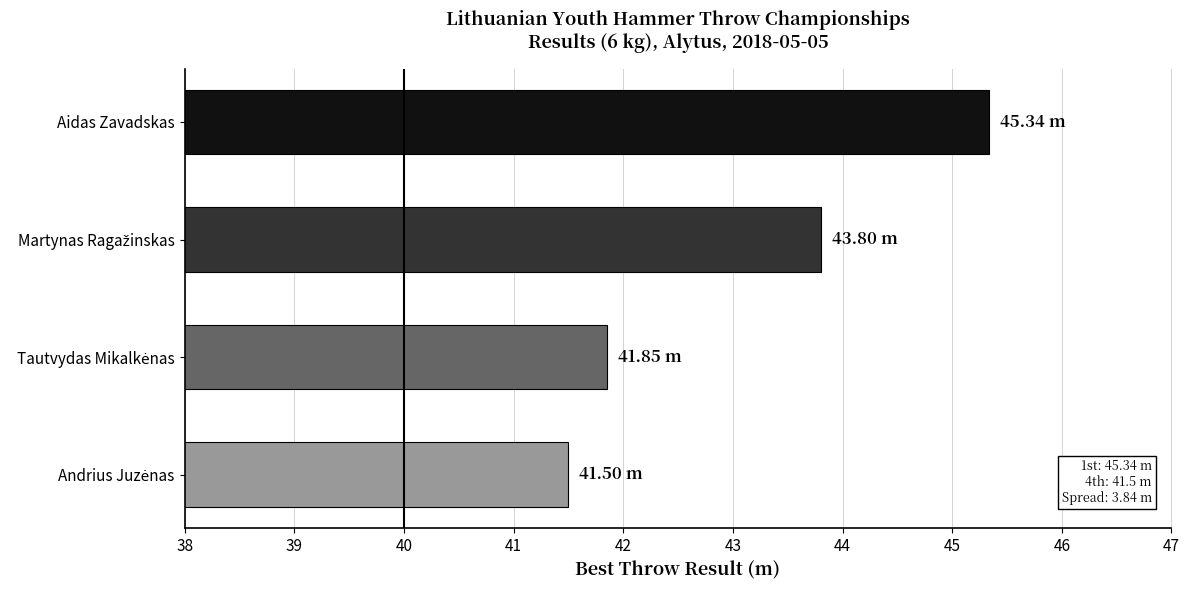

What is the label of the 1st bar from the top?

Aidas Zavadskas